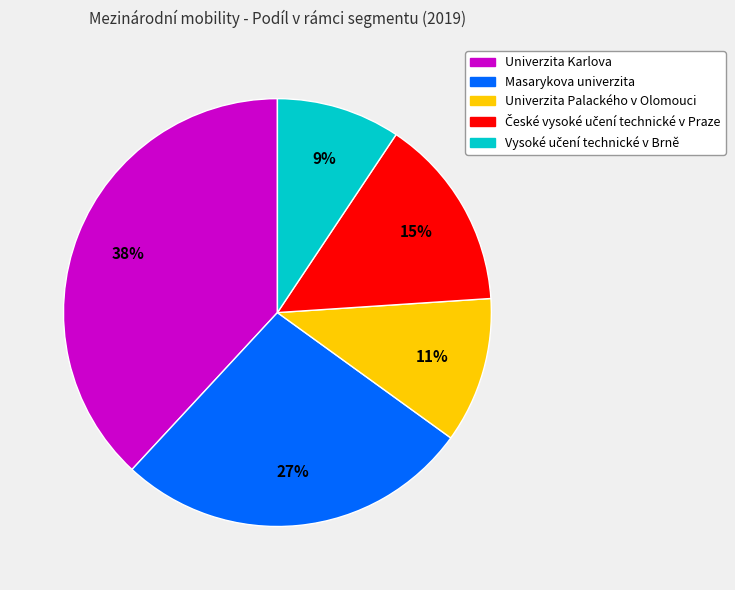

Does any single category account for the majority?

No